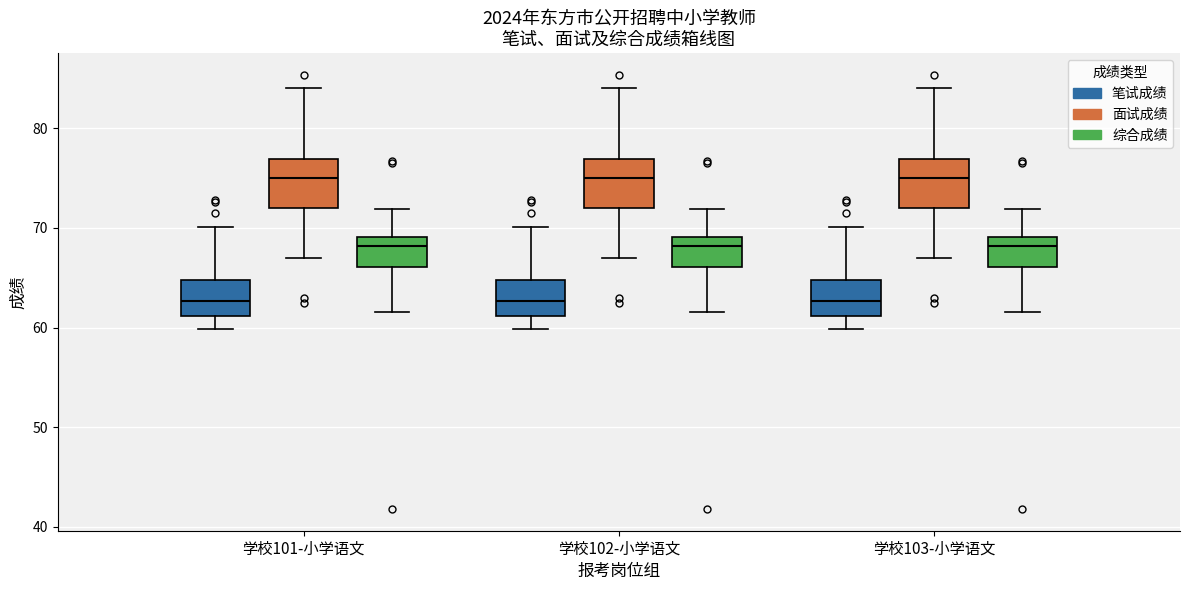

Where is the upper edge of the box for 学校103-小学语文 (笔试成绩) on the y-axis? The values are not printed on the chart, so give them approximately, as read against the axis.

65